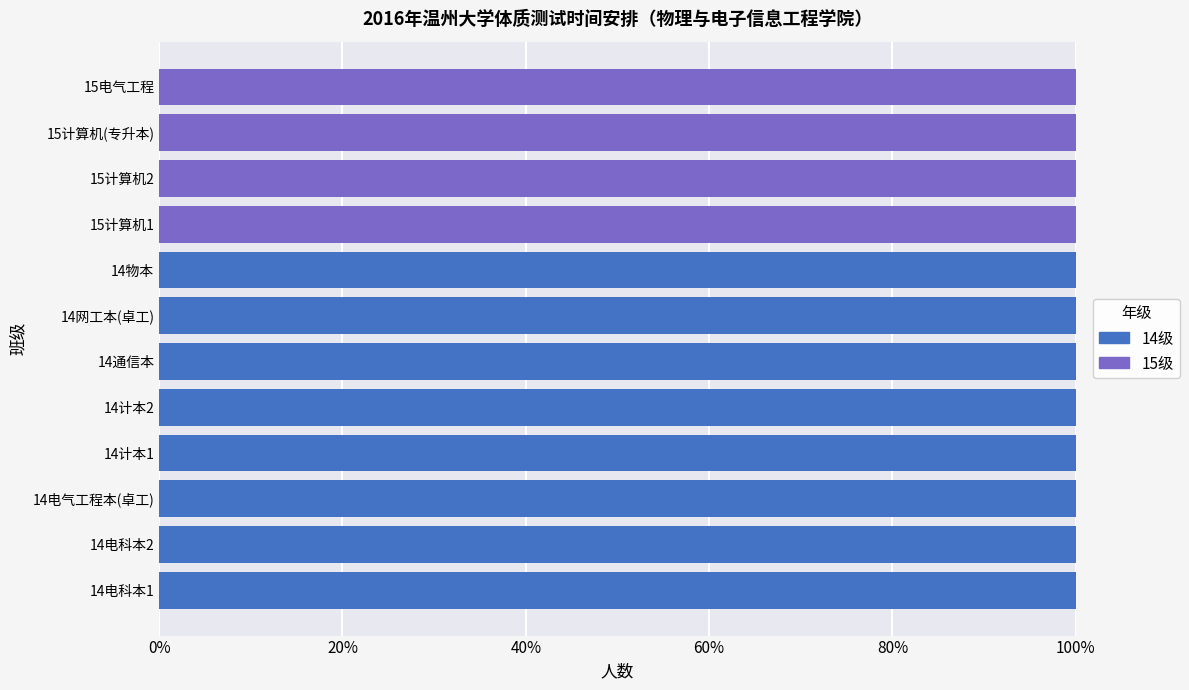

The value of 14级 at 14电科本2 is 25. True or false?

False